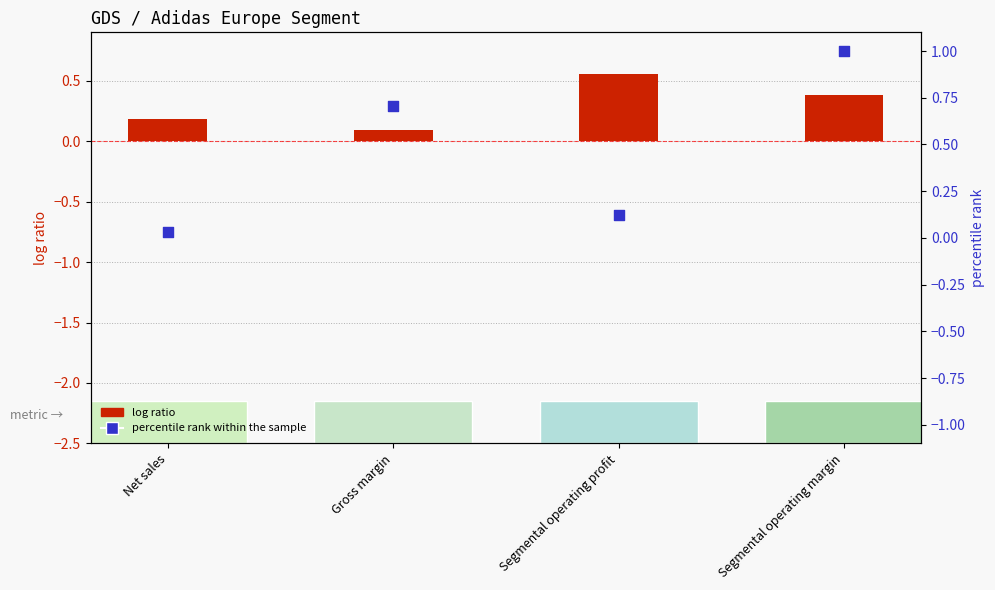

Is the value of percentile rank within the sample at Net sales greater than the value of log ratio at Net sales?

No